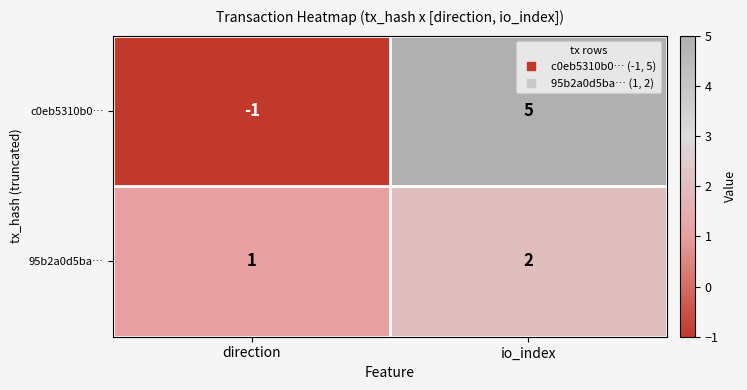

The 95b2a0d5ba… series shows 1 at io_index. True or false?

False